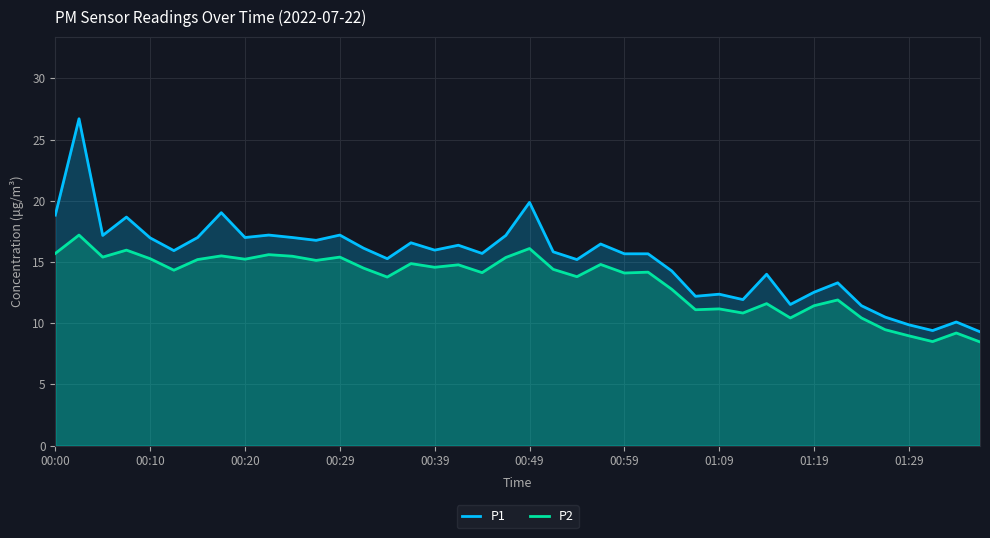

True or false: P2 has a value of 14.1 at 18.

True